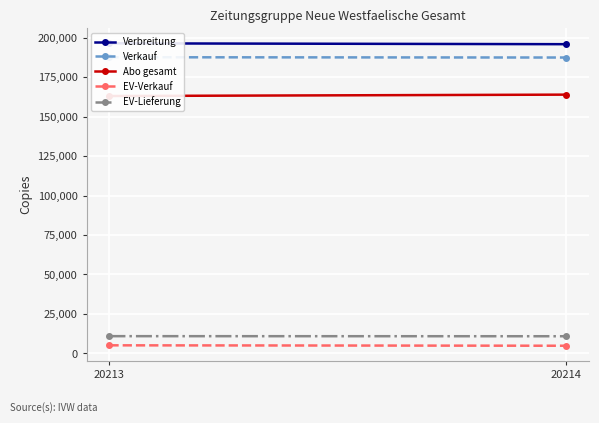

Reading left to right, list all the values displayed in this chart.

Verbreitung: 196421	195886
Verkauf: 187615	187436
Abo gesamt: 163055	163927
EV-Verkauf: 5110	4845
EV-Lieferung: 10913	10863